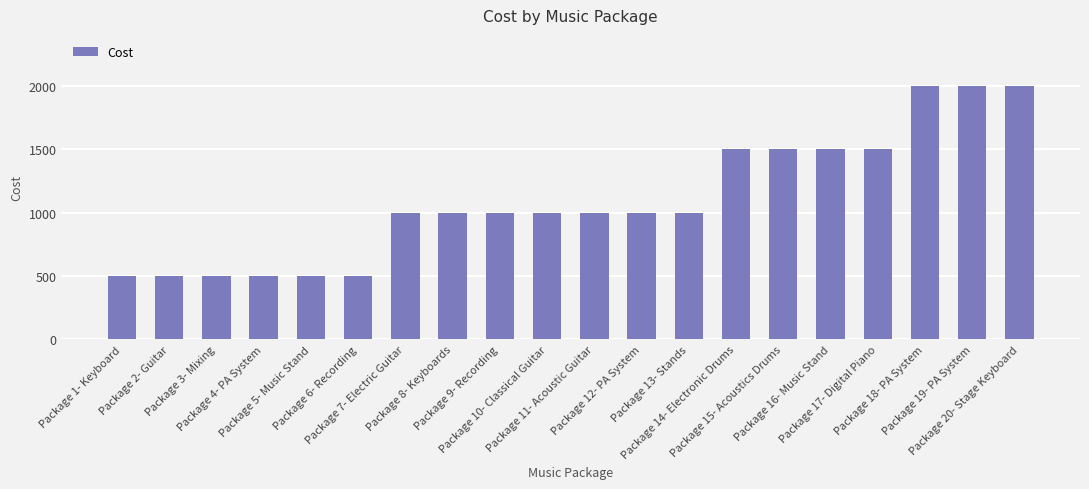

Are the bars grouped side by side (vs. stacked)?

No